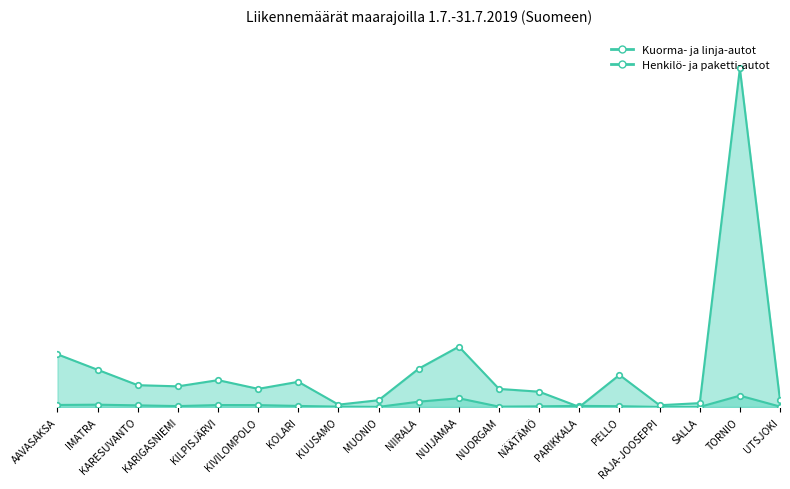

How many lines are shown in the chart?

2